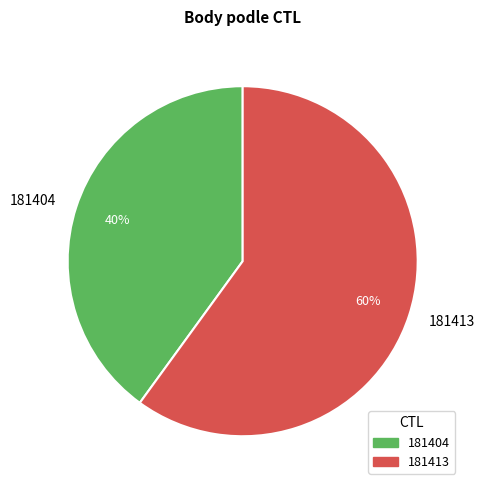

To the nearest percent, what is the average slice percentage?

50%